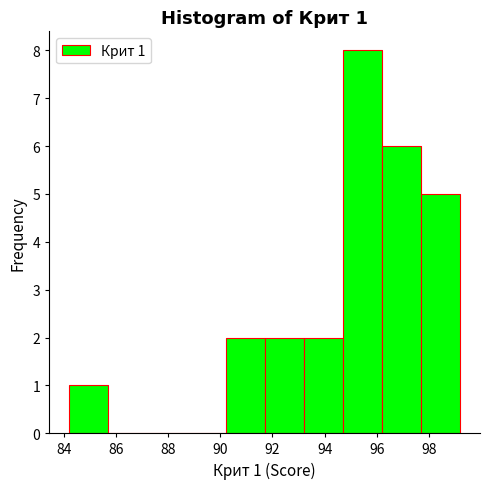

Which range on the x-axis has the tallest bar?

94.7 to 96.2